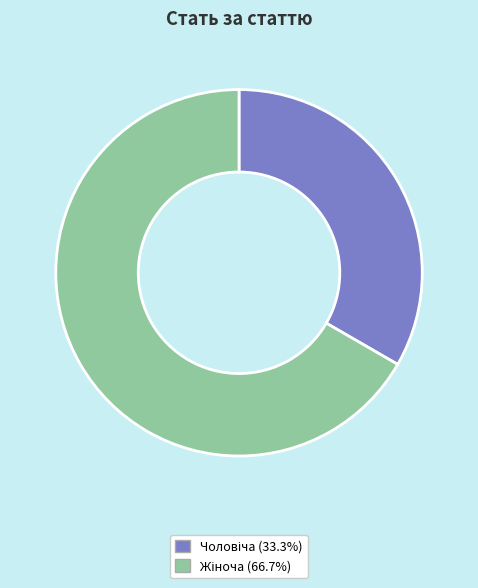

Is there any slice that represents more than half of the pie?

Yes